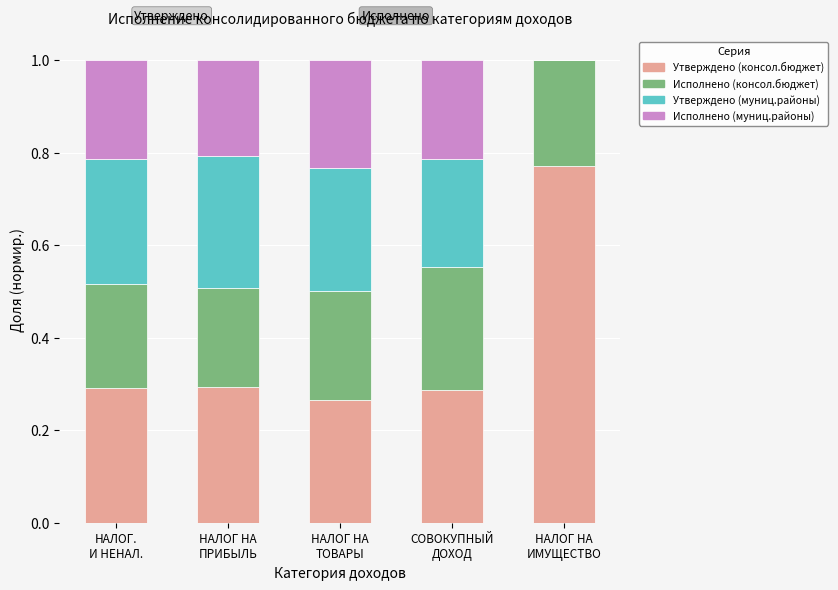

How many distinct data groups are displayed?

4